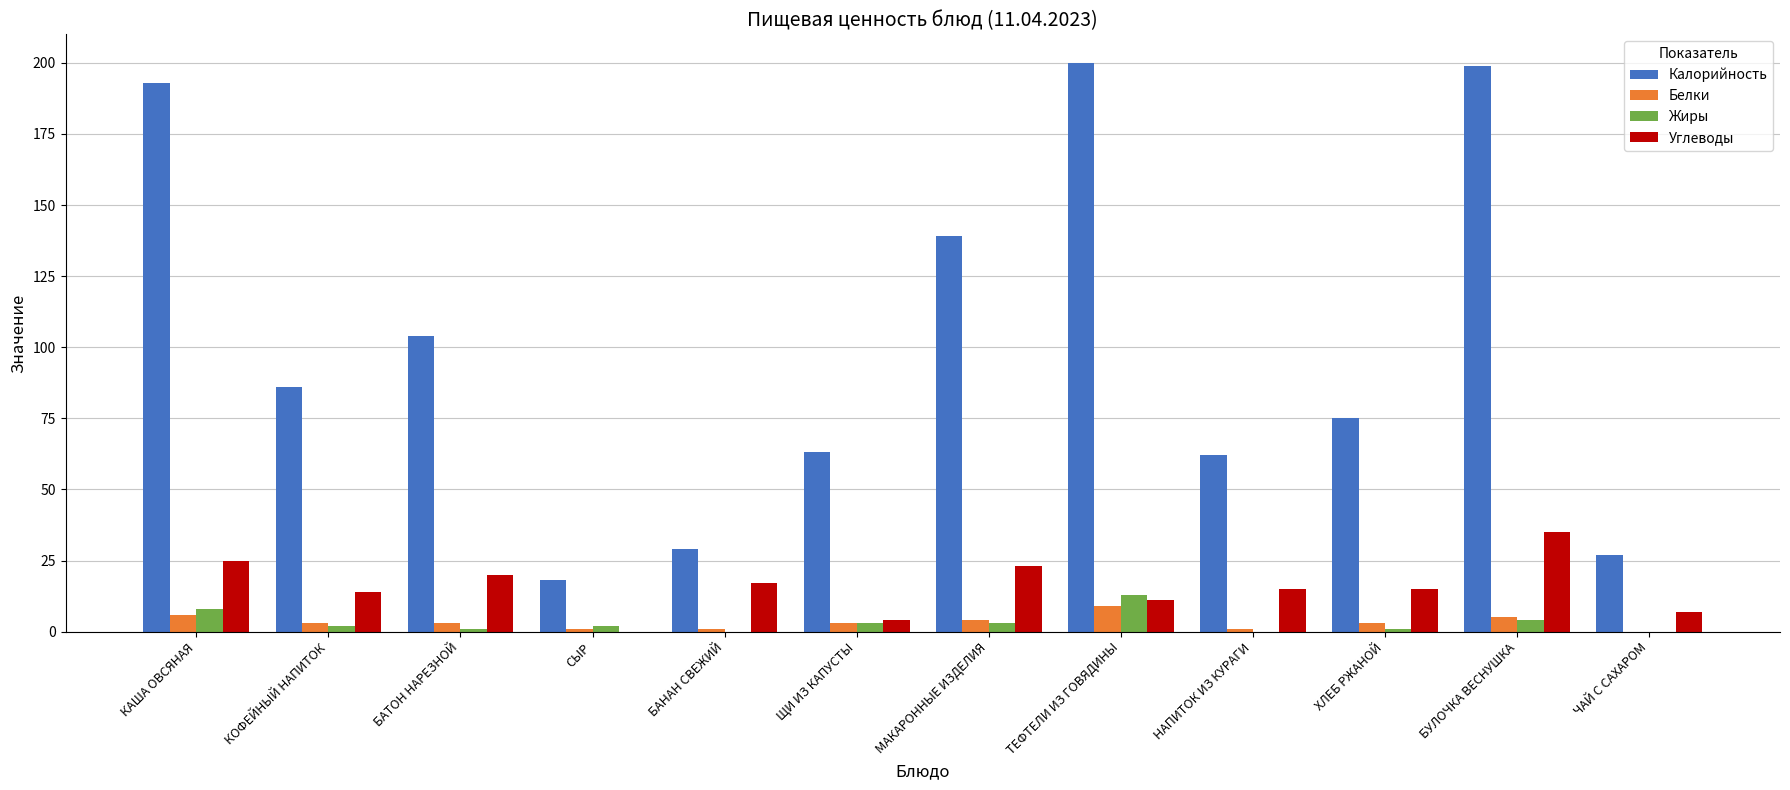

The value of Калорийность at БАТОН НАРЕЗНОЙ is 104. True or false?

True